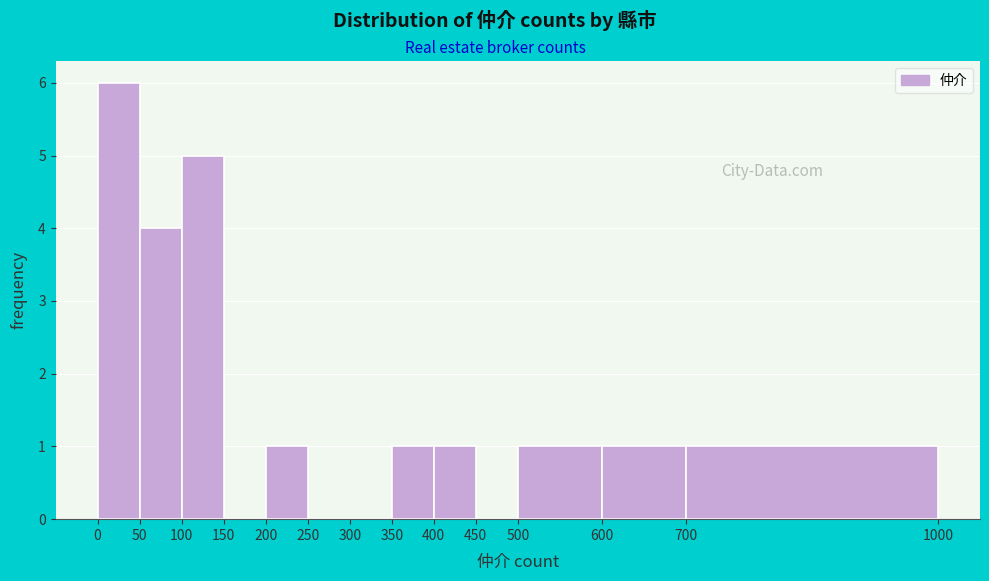

What is the height of the bar covering 50 to 100 on the x-axis? The values are not printed on the chart, so give them approximately, as read against the axis.

4